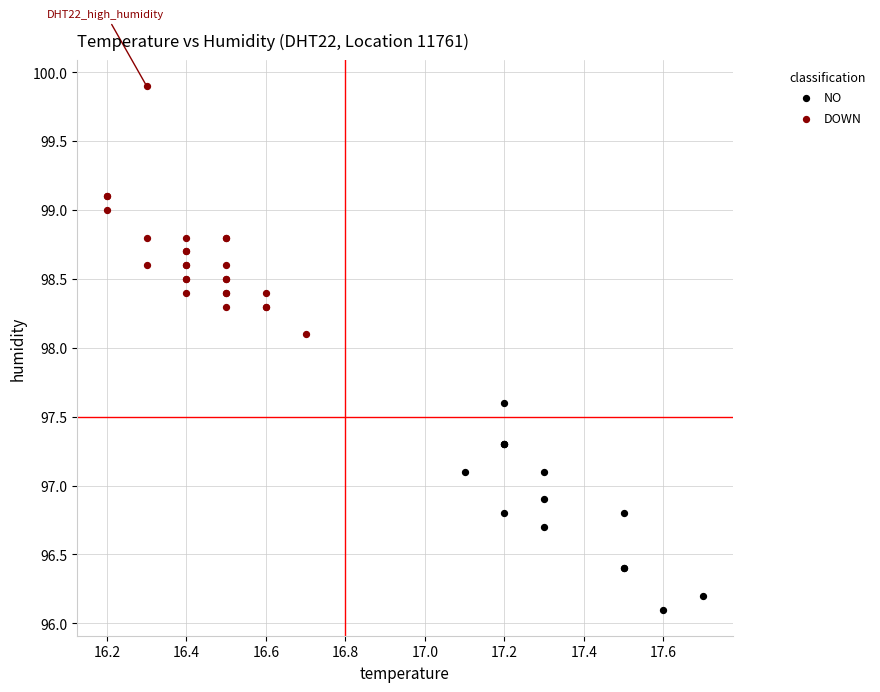

What are all the series names shown in the legend?

NO, DOWN